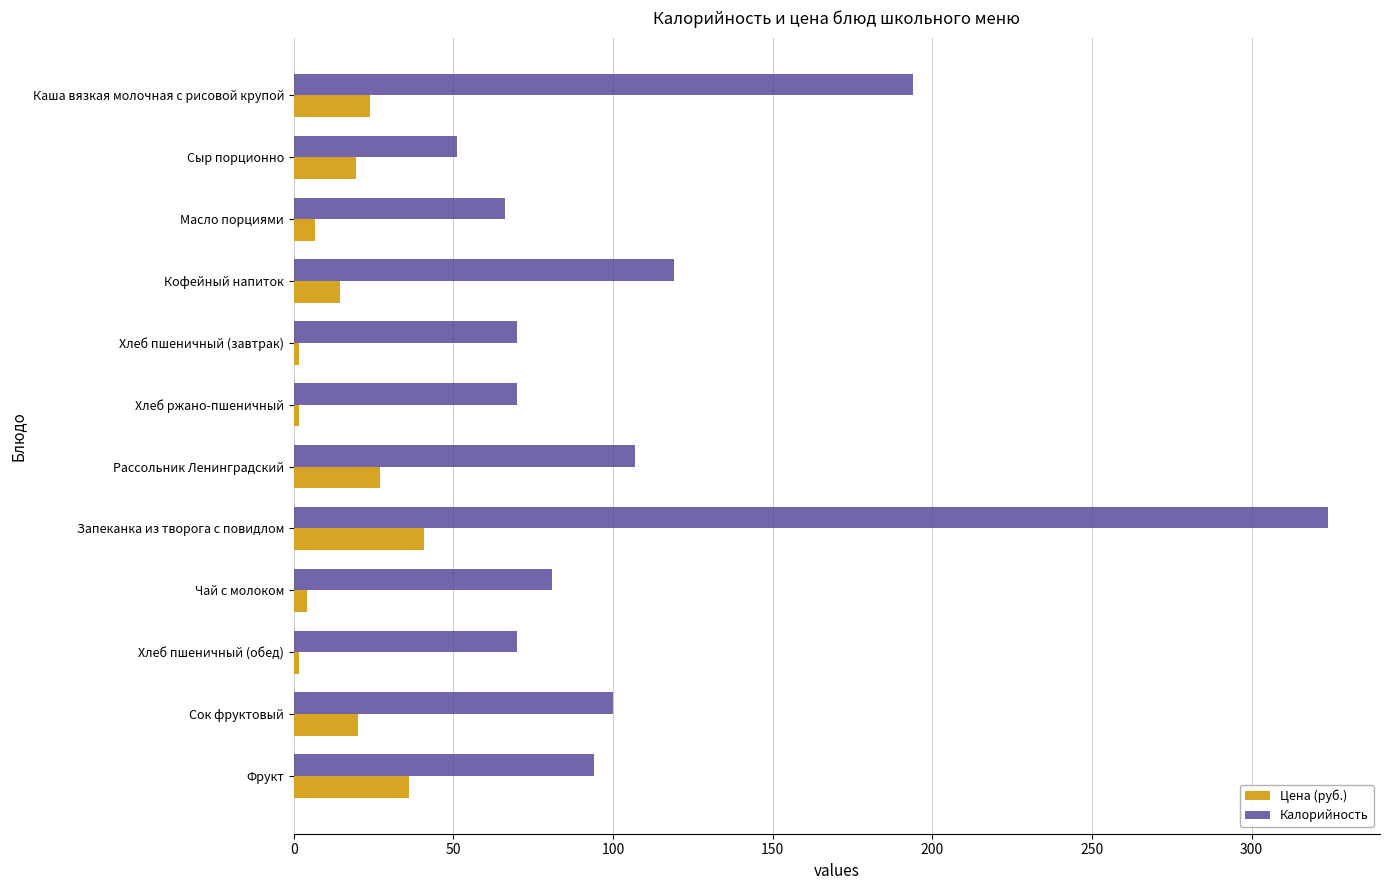

Read the Калорийность value at Кофейный напиток.

119.0